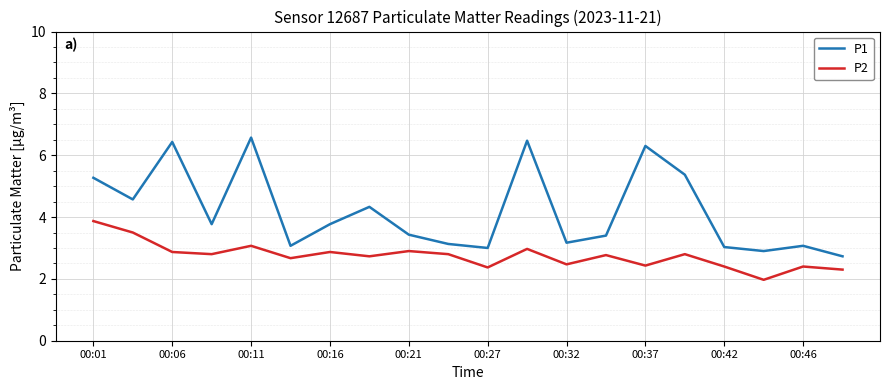

True or false: P2 has more than 0 interior local peaks.

True